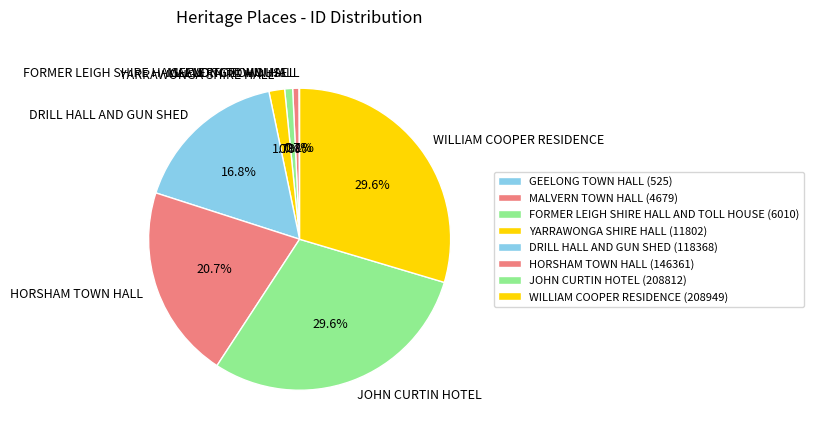

Is the sum of FORMER LEIGH SHIRE HALL AND TOLL HOUSE and YARRAWONGA SHIRE HALL greater than half?

No